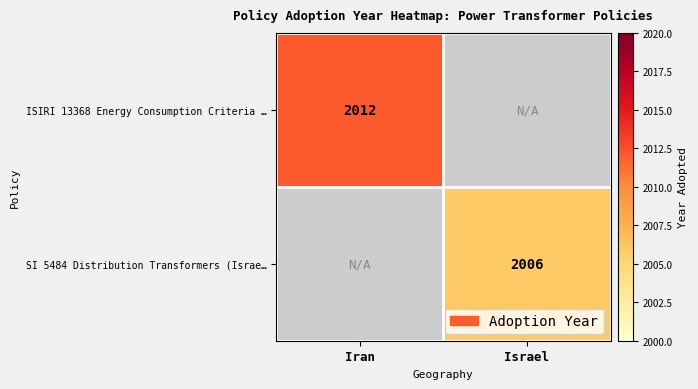

Is it true that ISIRI 13368 Energy Consumption Criteria … equals 2882 at Iran?

False